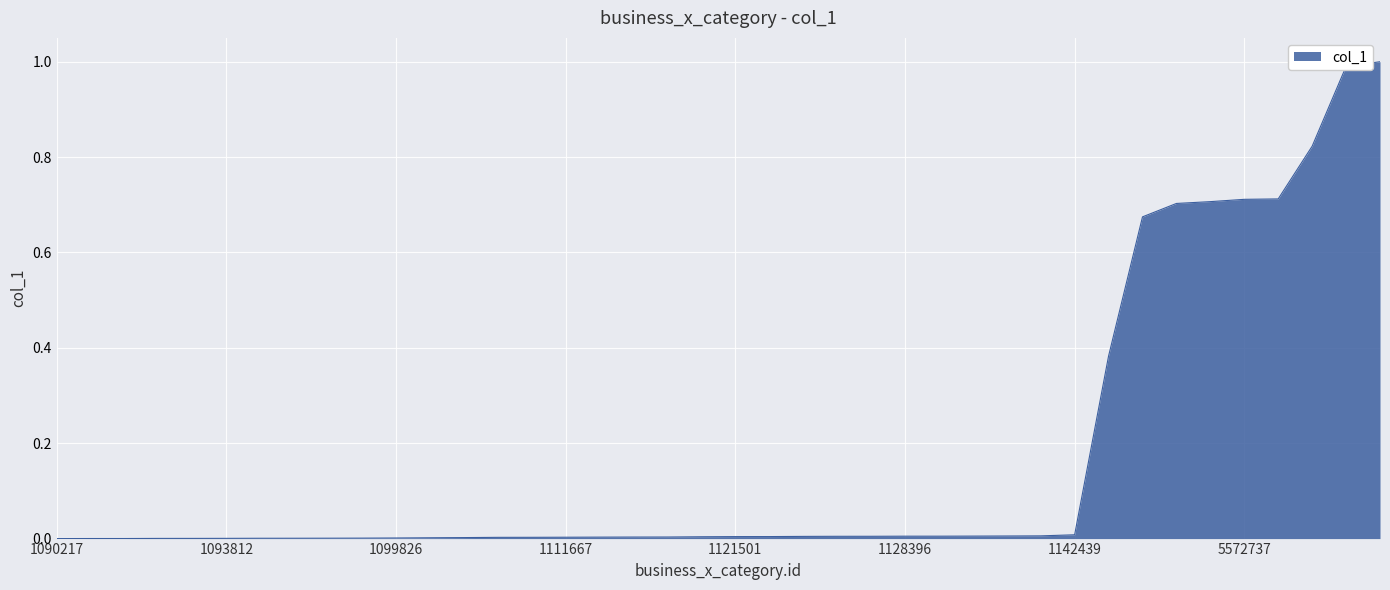

What is the maximum value shown in the chart?

1.0